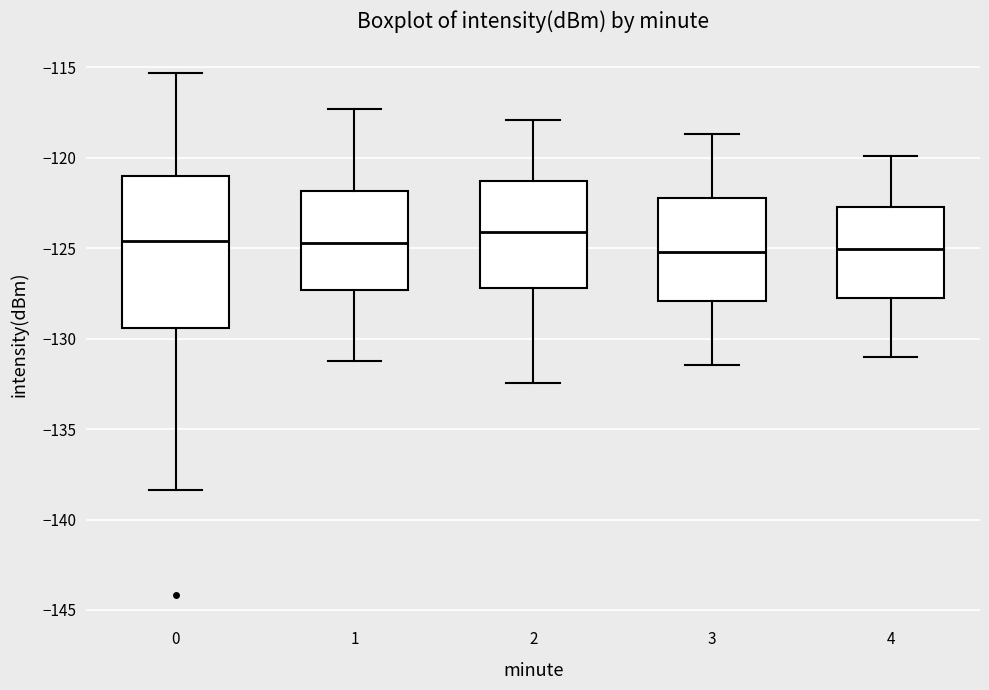

Which box is the tallest, from its lower edge to its upper edge?

0